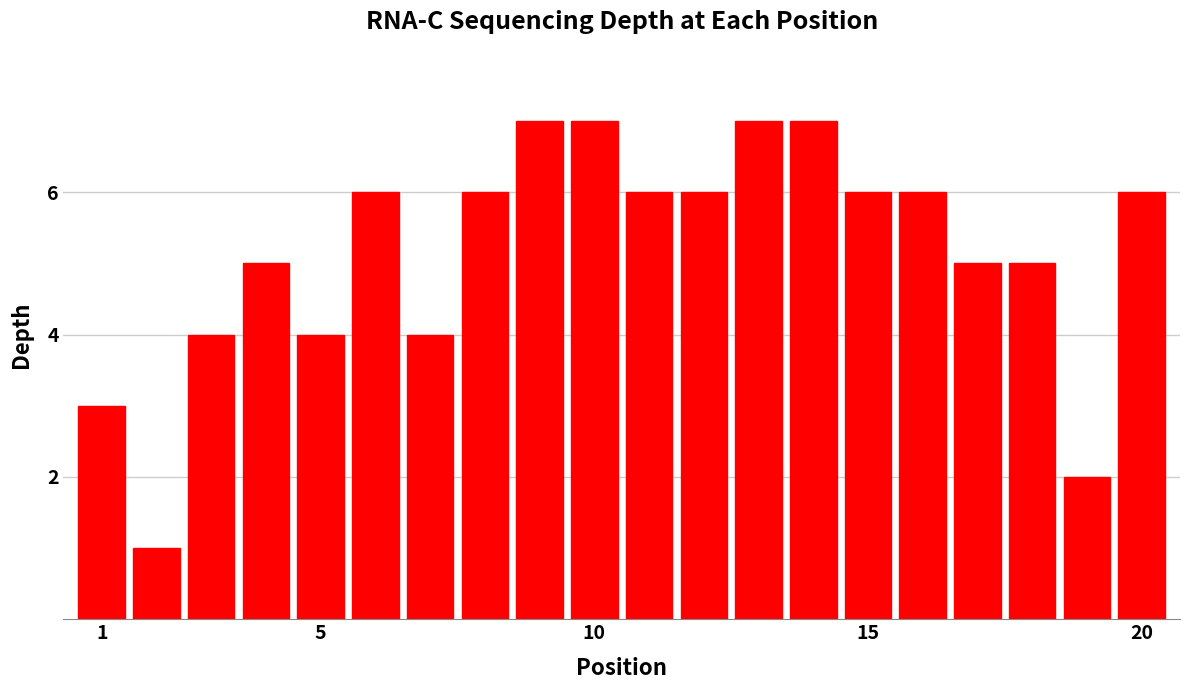

Reading left to right, list all the values displayed in this chart.

3	1	4	5	4	6	4	6	7	7	6	6	7	7	6	6	5	5	2	6